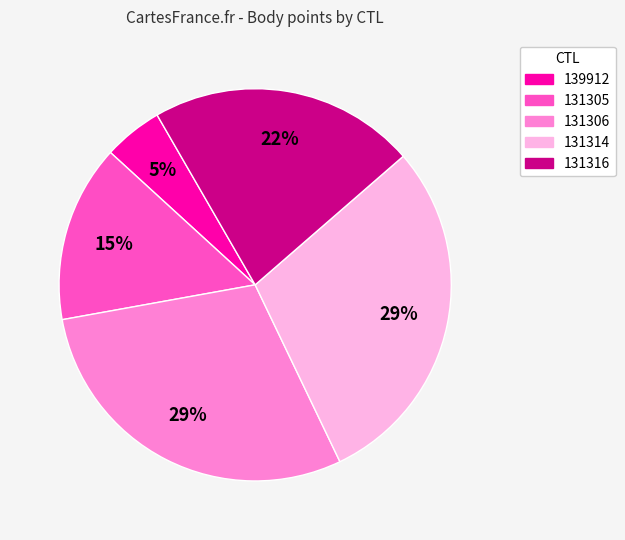

Does 131316 represent more than half of the total?

No